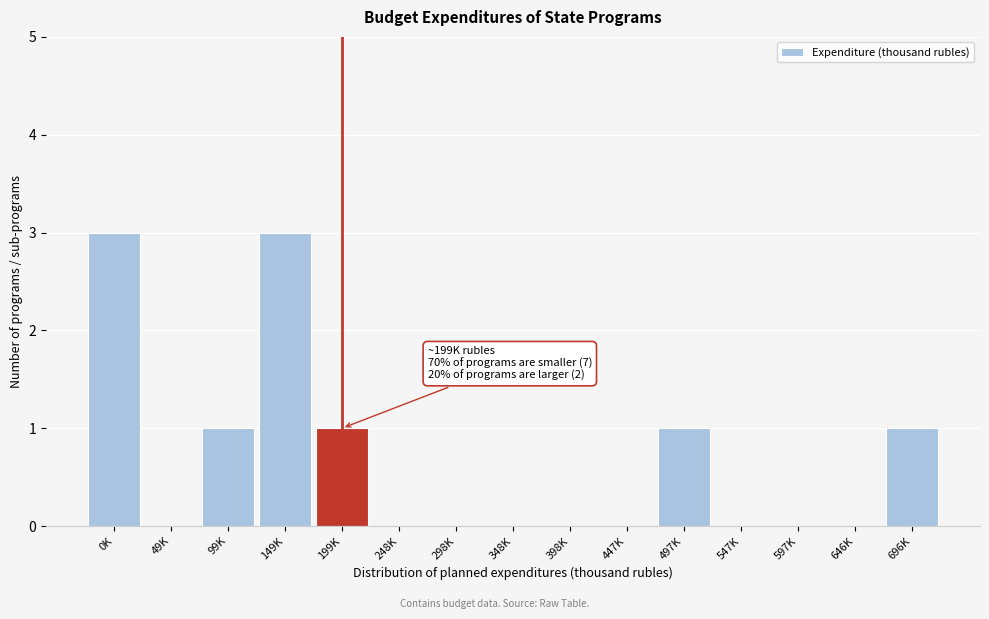

Reading left to right, extract all data points from this chart.

0K=3	49K=0	99K=1	149K=3	199K=1	248K=0	298K=0	348K=0	398K=0	447K=0	497K=1	547K=0	597K=0	646K=0	696K=1